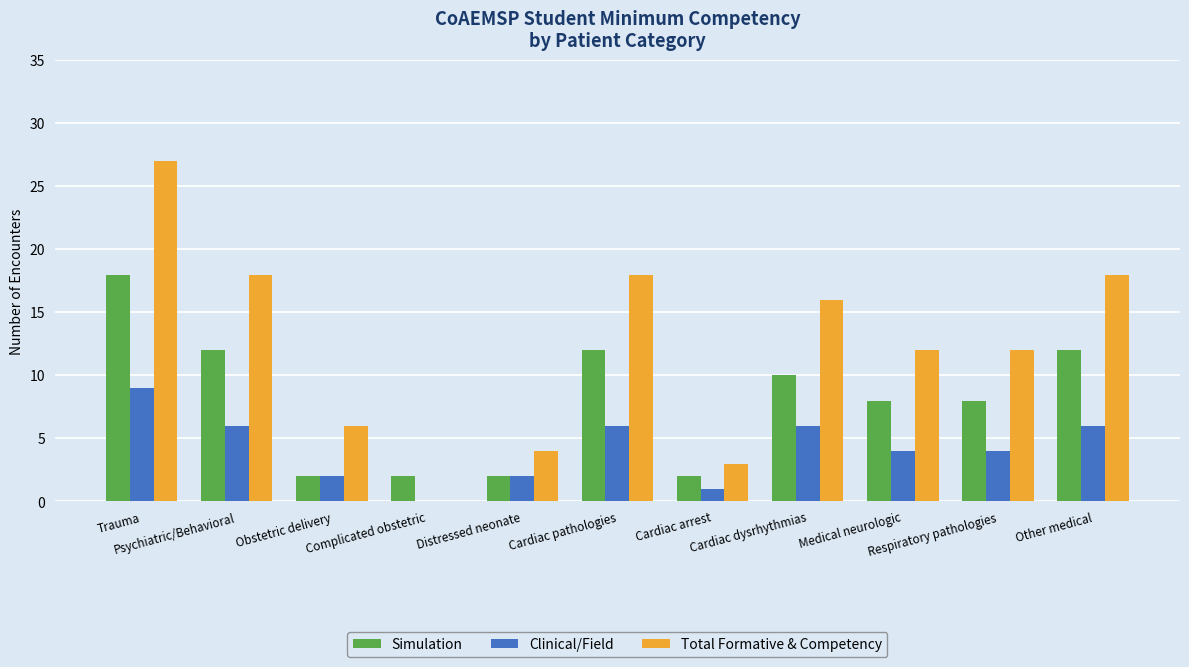

What is the highest value of the Total Formative & Competency series?

27